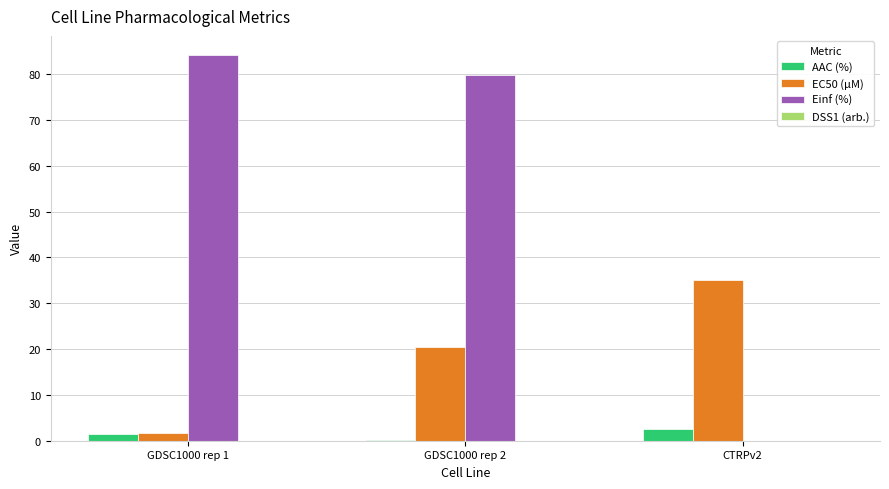

Is it true that Einf (%) equals 79.7 at GDSC1000 rep 2?

True